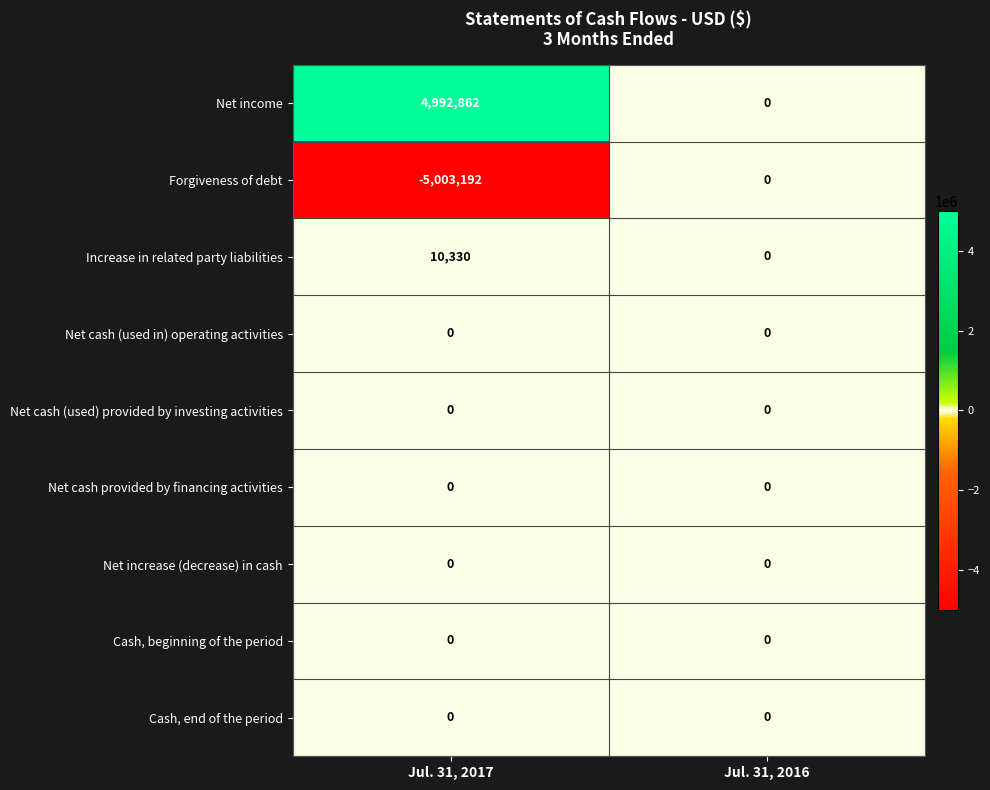

Which series has the largest total across all categories?

Net income